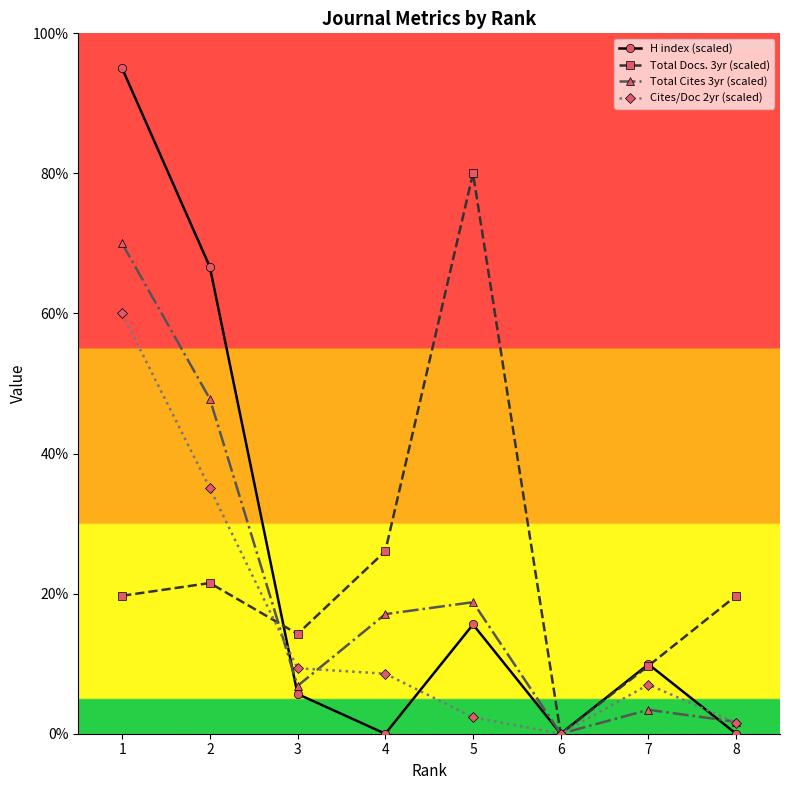

Reading left to right, transcribe all the data shown in this chart.

H index (scaled): 1=95.0	2=66.6	3=5.7	4=0.0	5=15.6	6=0.0	7=9.9	8=0.0
Total Docs. 3yr (scaled): 1=19.7	2=21.5	3=14.2	4=26.1	5=80.0	6=0.0	7=9.7	8=19.7
Total Cites 3yr (scaled): 1=70.0	2=47.8	3=6.8	4=17.1	5=18.8	6=0.0	7=3.4	8=1.7
Cites/Doc 2yr (scaled): 1=60.0	2=35.1	3=9.4	4=8.6	5=2.3	6=0.0	7=7.0	8=1.6